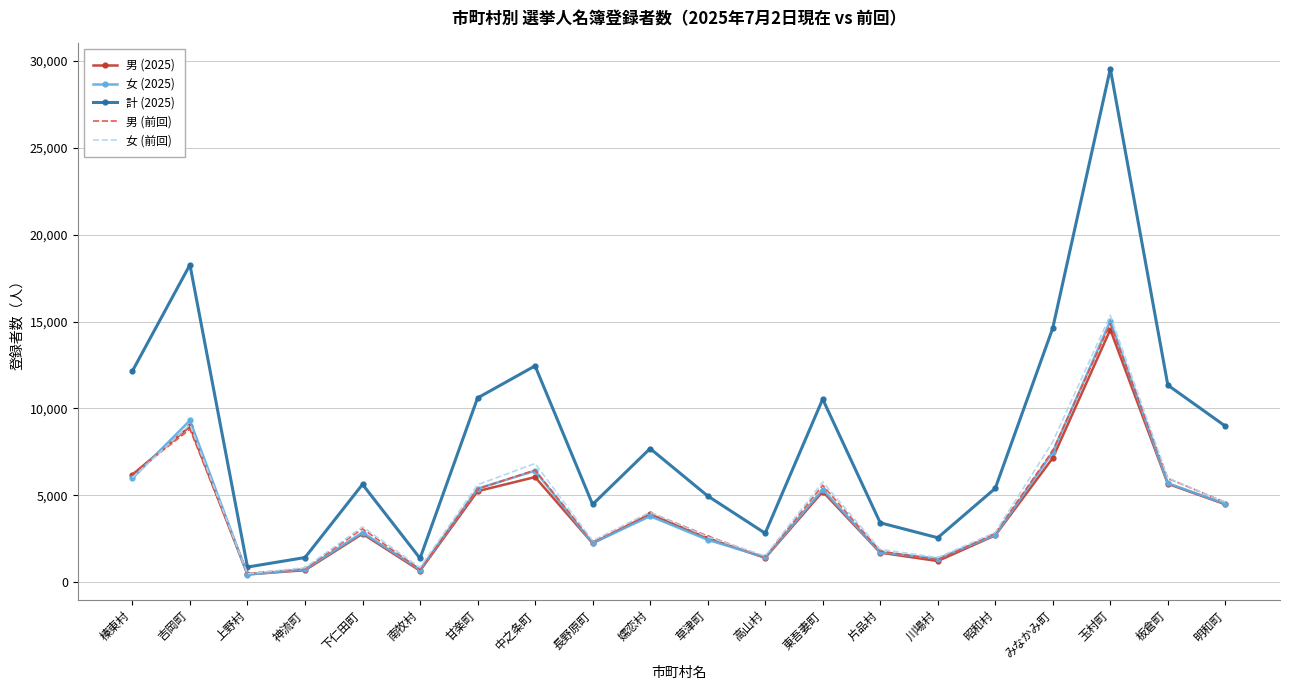

Which category has the highest value in the 男 (前回) series?

玉村町